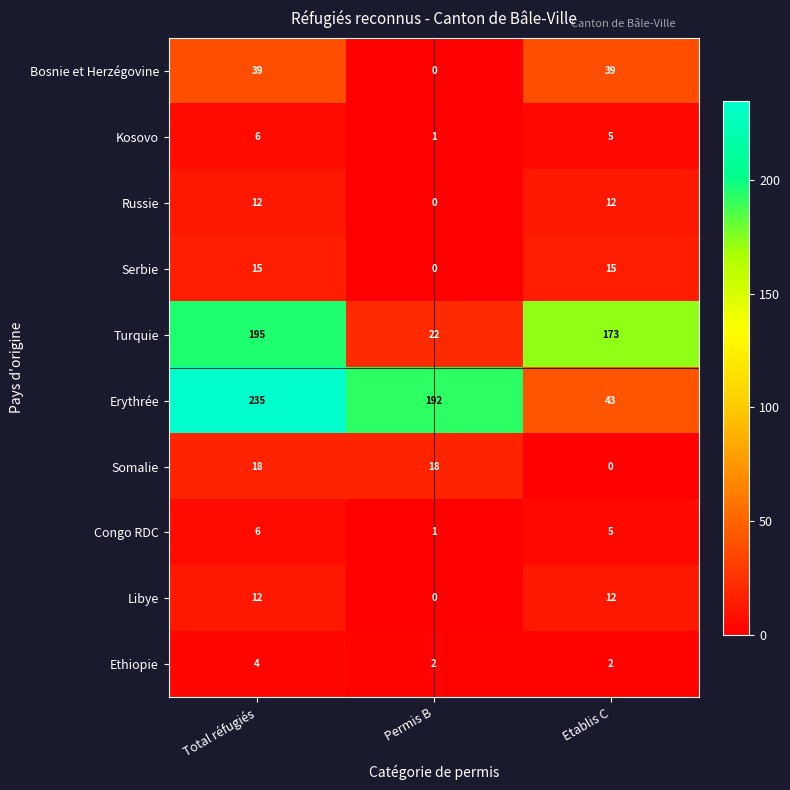

At which category does the chart reach its peak across all series?

Total réfugiés